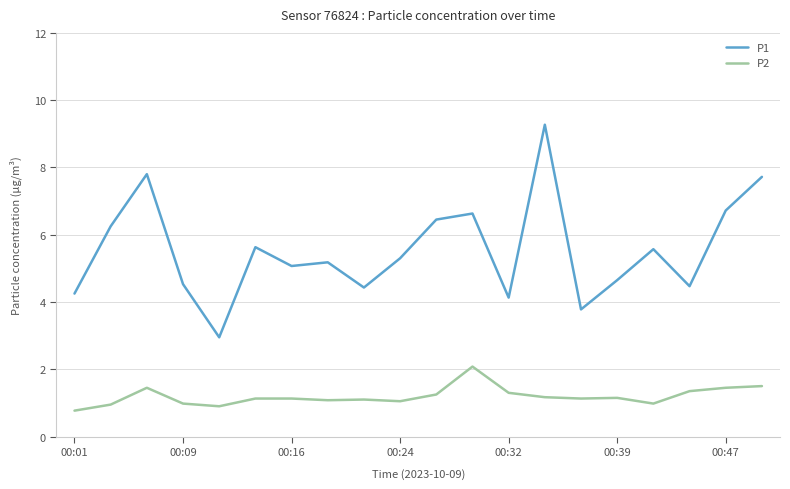

True or false: P2 and P1 intersect in this chart.

False